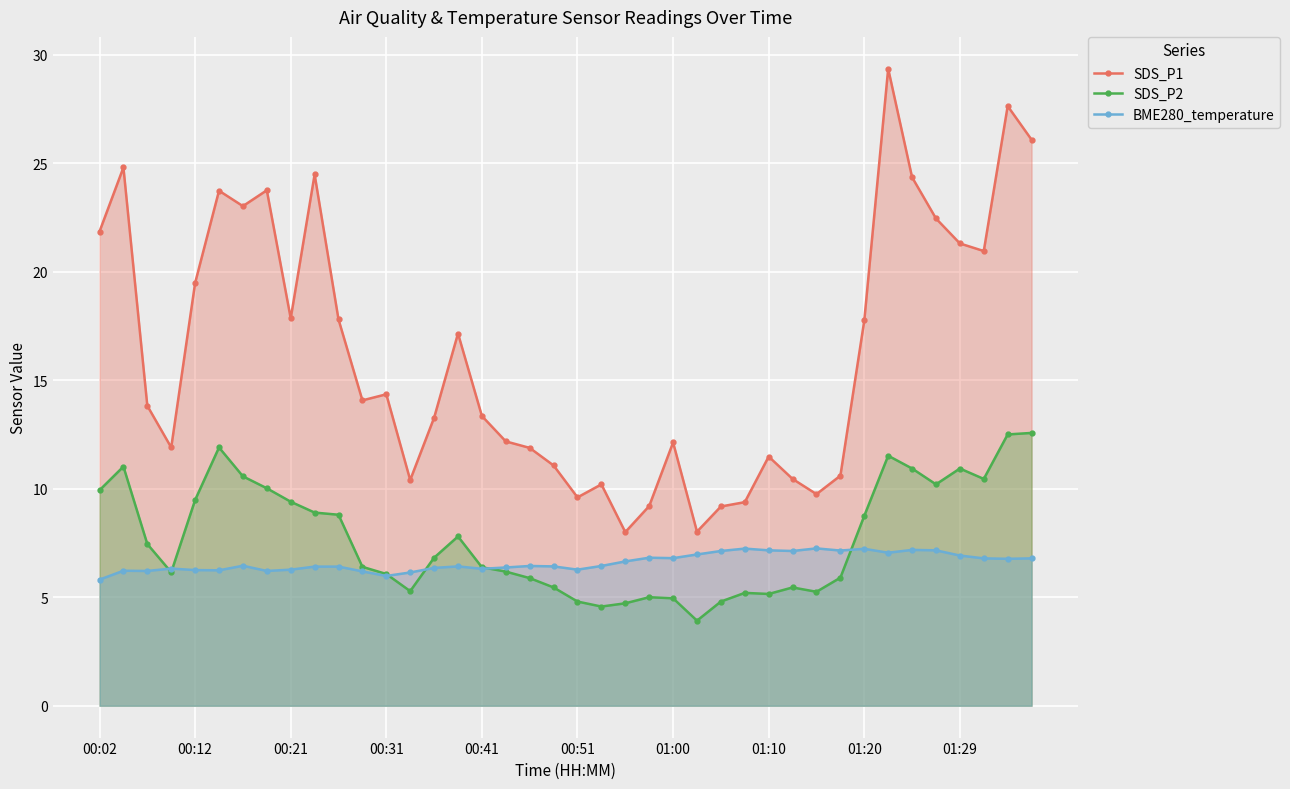

Which series has the widest spread of values?

SDS_P1